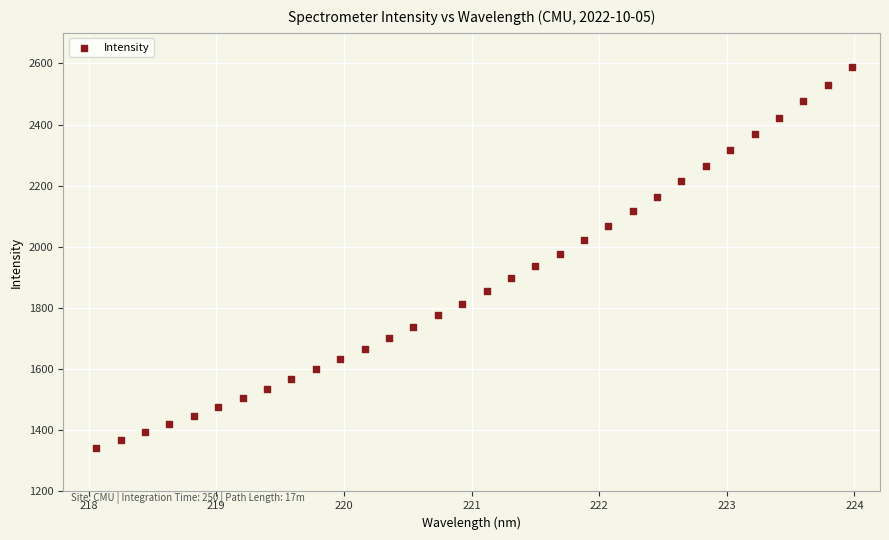

What is the range of X values (max minus min)?

5.9